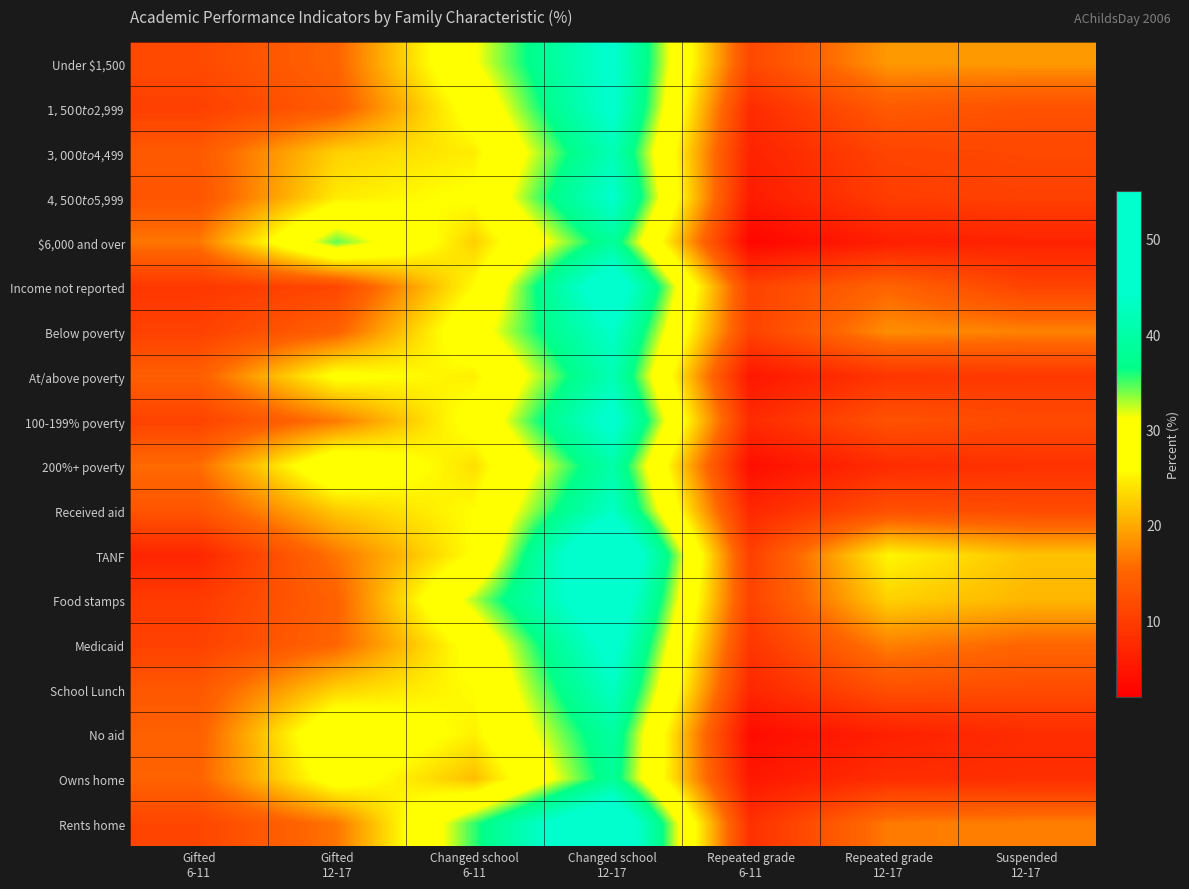

How many distinct data groups are displayed?

18